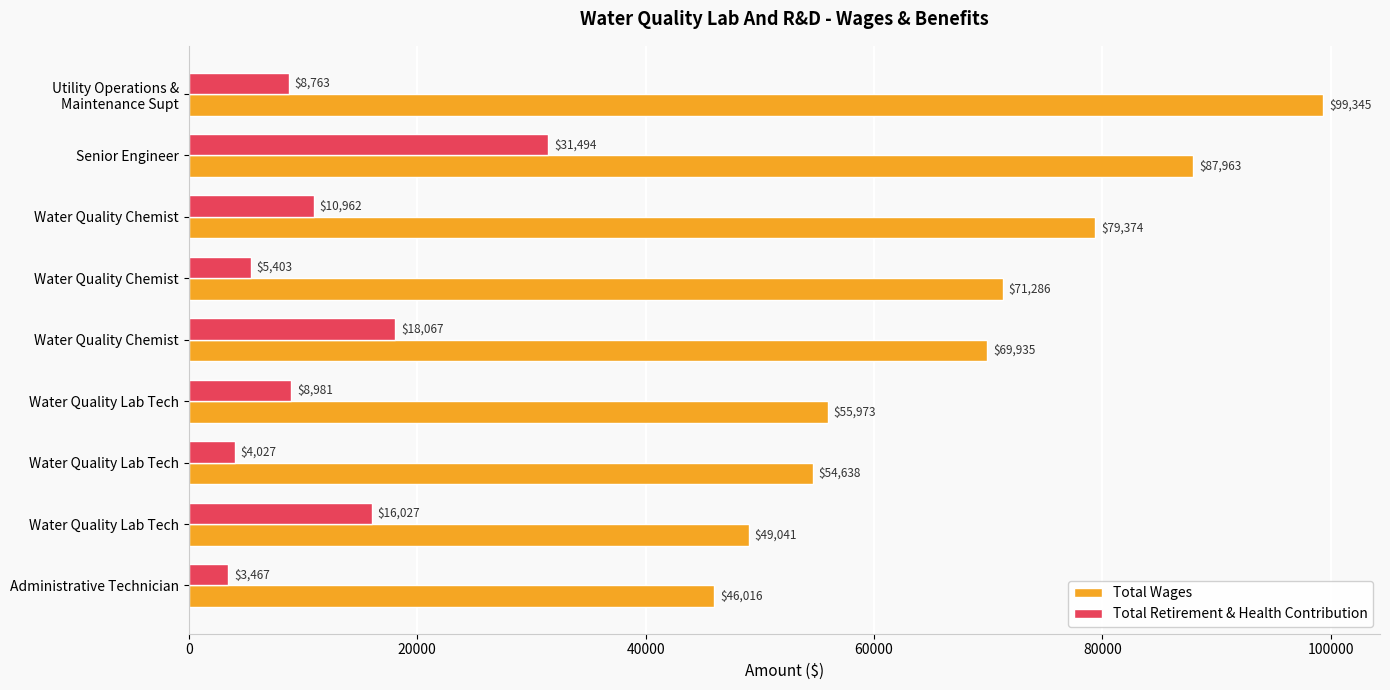

Reading left to right, list all the values displayed in this chart.

Total Wages: 99345	87963	79374	71286	69935	55973	54638	49041	46016
Total Retirement & Health Contribution: 8763	31494	10962	5403	18067	8981	4027	16027	3467